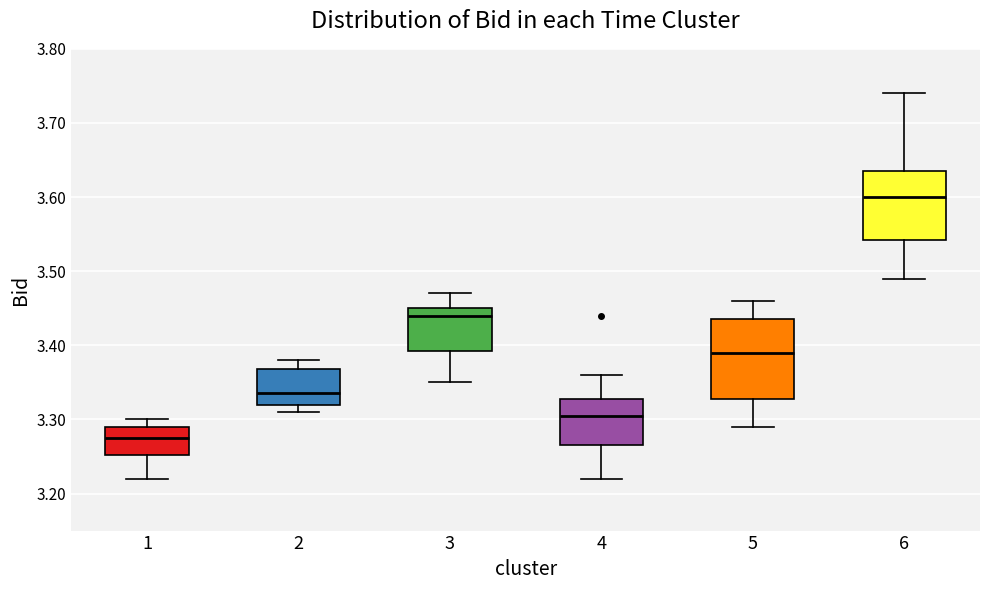

Where does the median line of the box at x = 5 sit on the y-axis? The values are not printed on the chart, so give them approximately, as read against the axis.

3.39